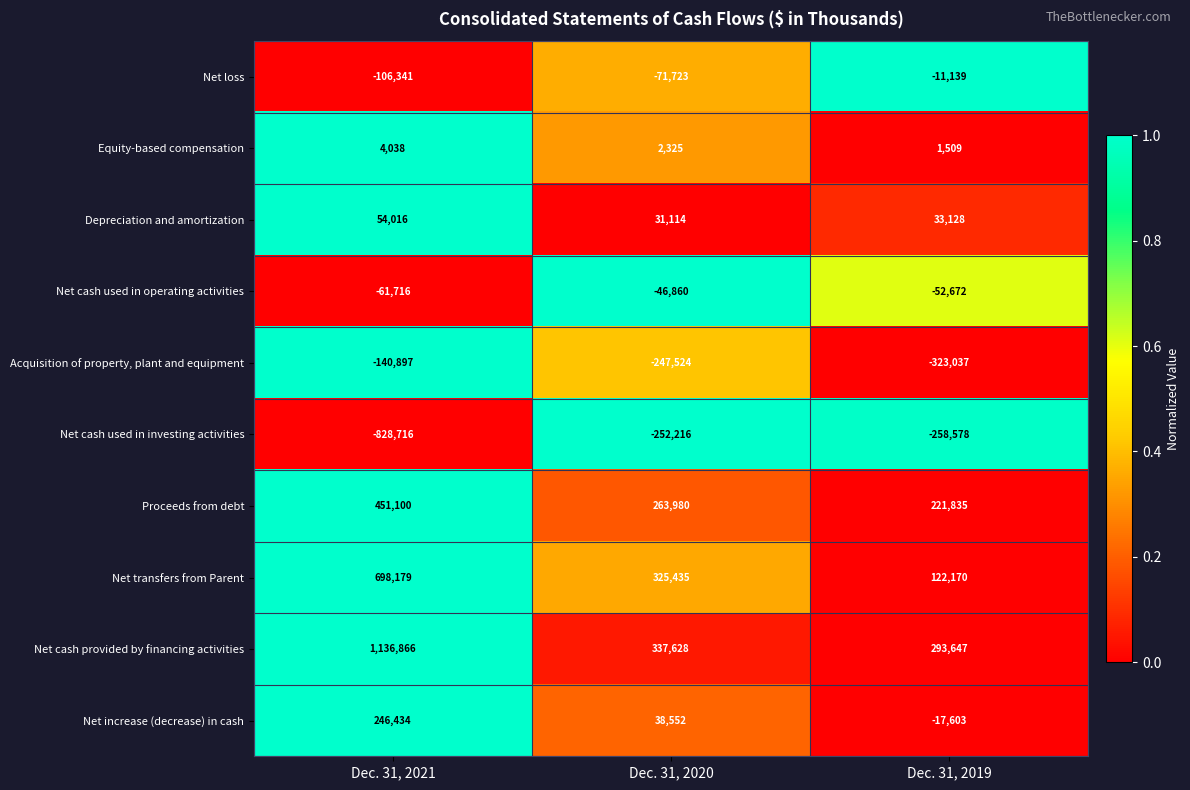

What is the maximum value shown in the chart?

1136866